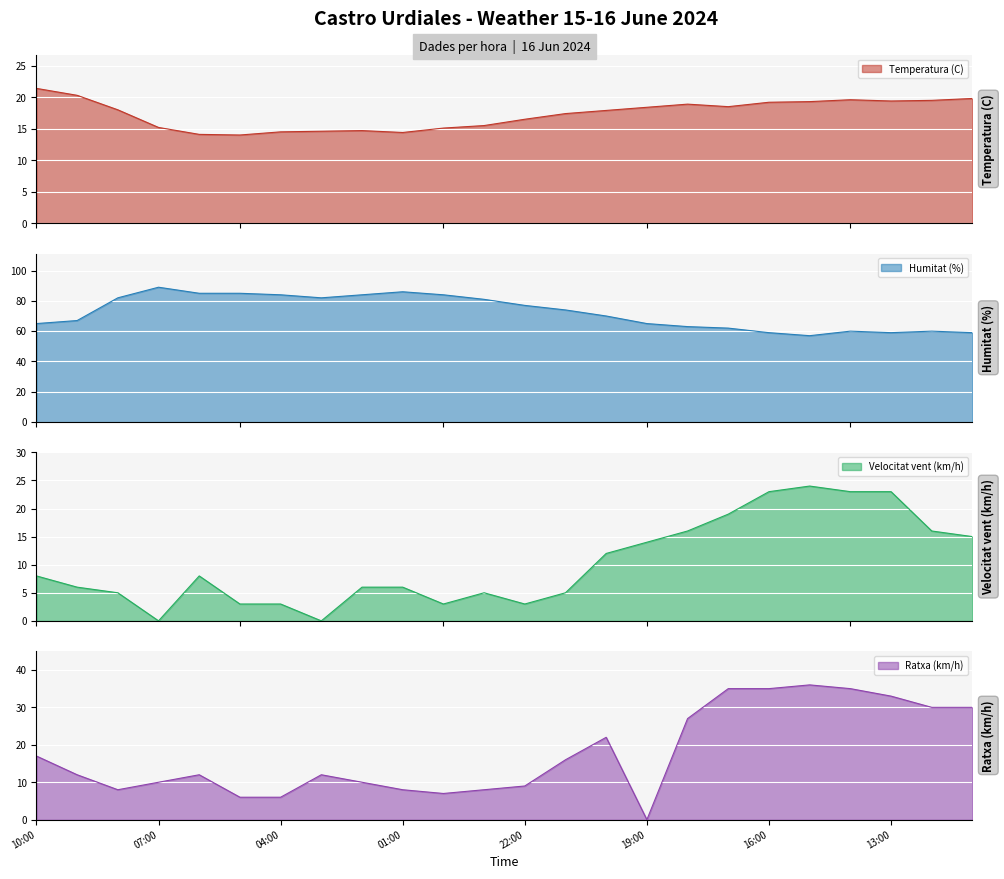

What is the highest value of the Humitat (%) series?

89